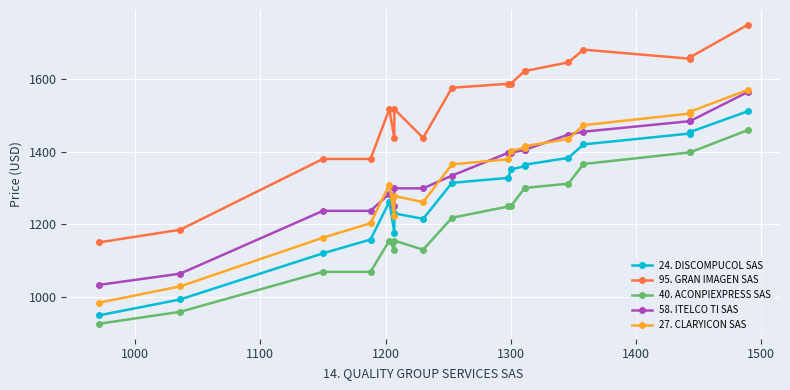

How many data points does each series have?

18